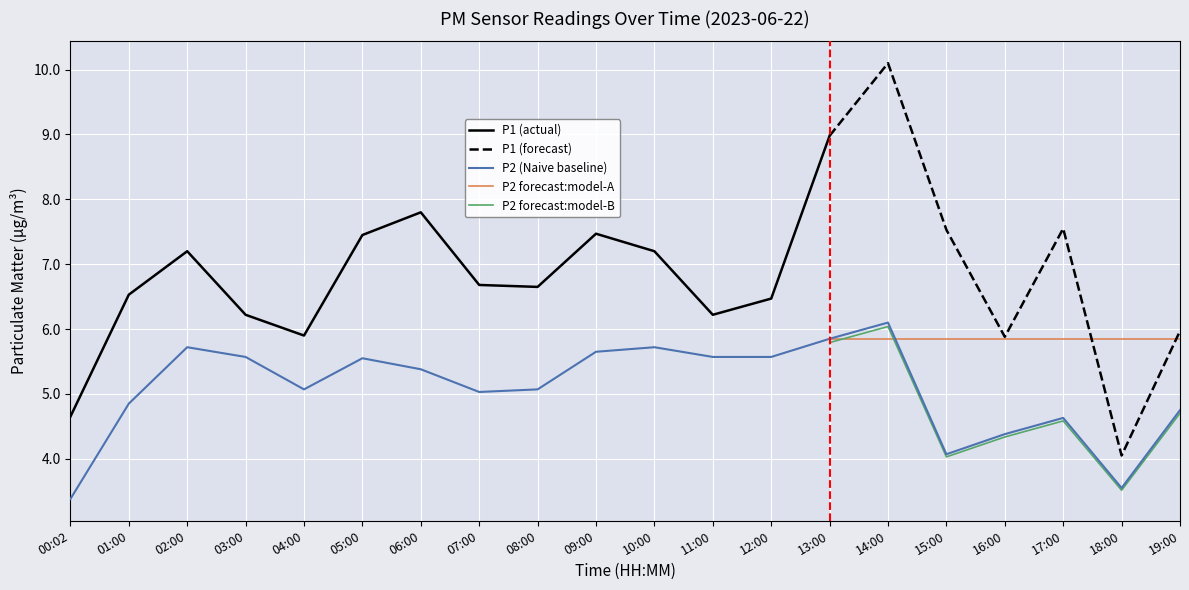

Rank the categories by value from lowest to highest.

00:02, 18:00, 15:00, 16:00, 17:00, 19:00, 01:00, 07:00, 04:00, 08:00, 06:00, 05:00, 03:00, 11:00, 12:00, 09:00, 02:00, 10:00, 13:00, 14:00